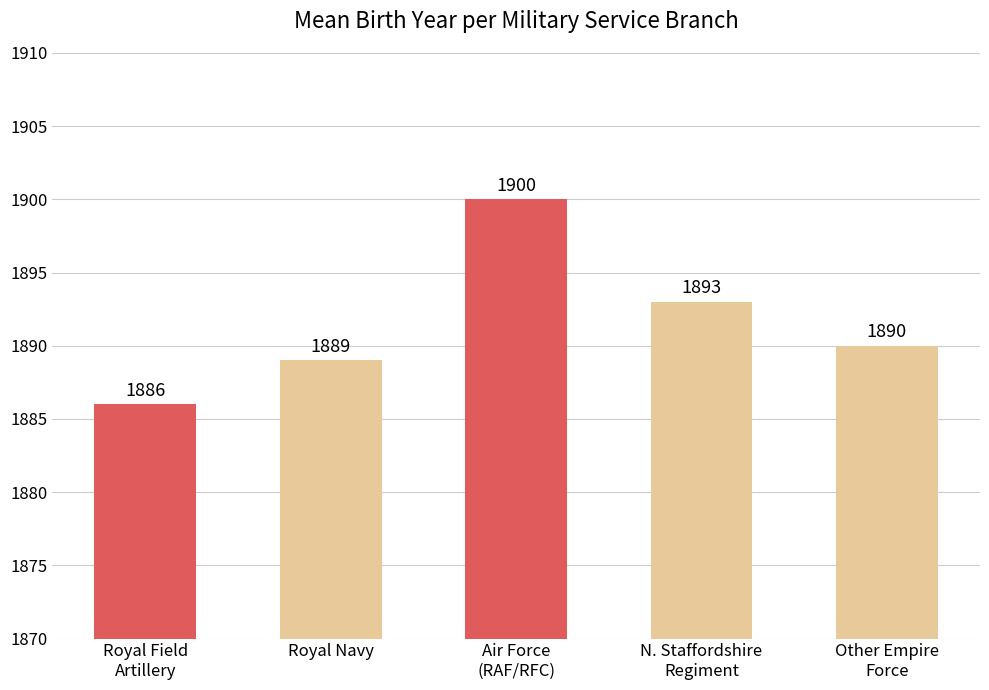

What position from the left is Other Empire
Force?

5